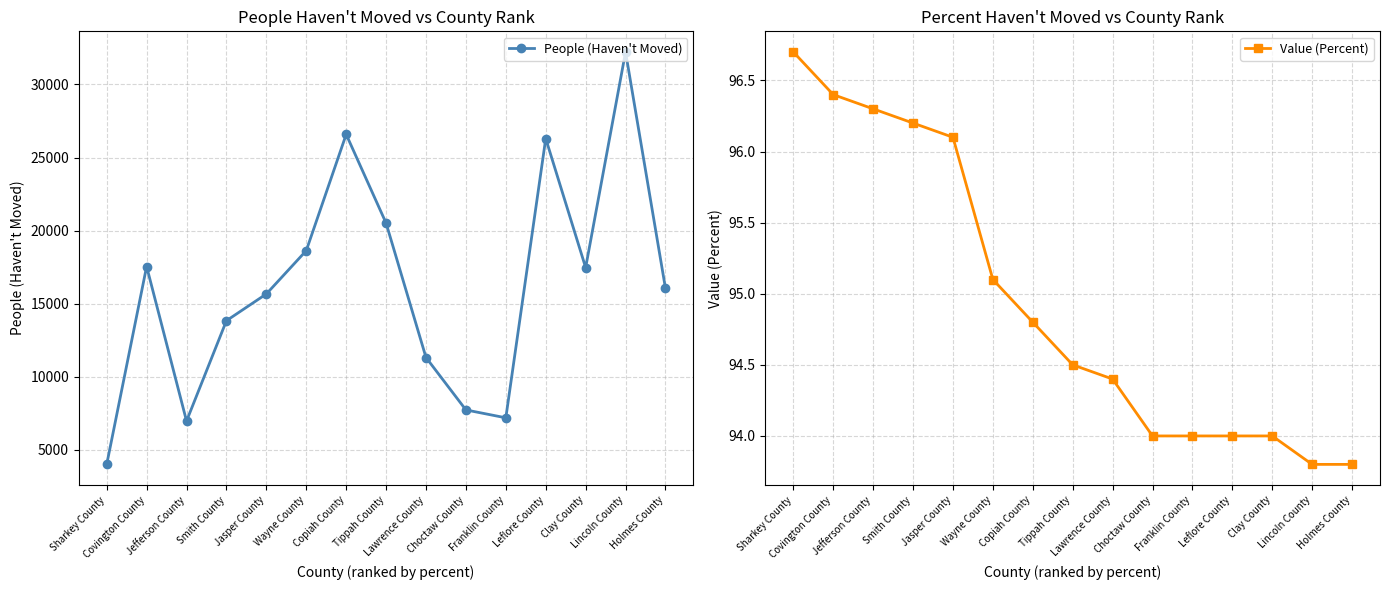

Reading right to left, extract all data points from this chart.

People (Haven't Moved): 16047.0	32226.0	17468.0	26300.0	7189.0	7729.0	11316.0	20512.0	26585.0	18631.0	15665.0	13835.0	6969.0	17543.0	4002.0
Value (Percent): 93.8	93.8	94.0	94.0	94.0	94.0	94.4	94.5	94.8	95.1	96.1	96.2	96.3	96.4	96.7